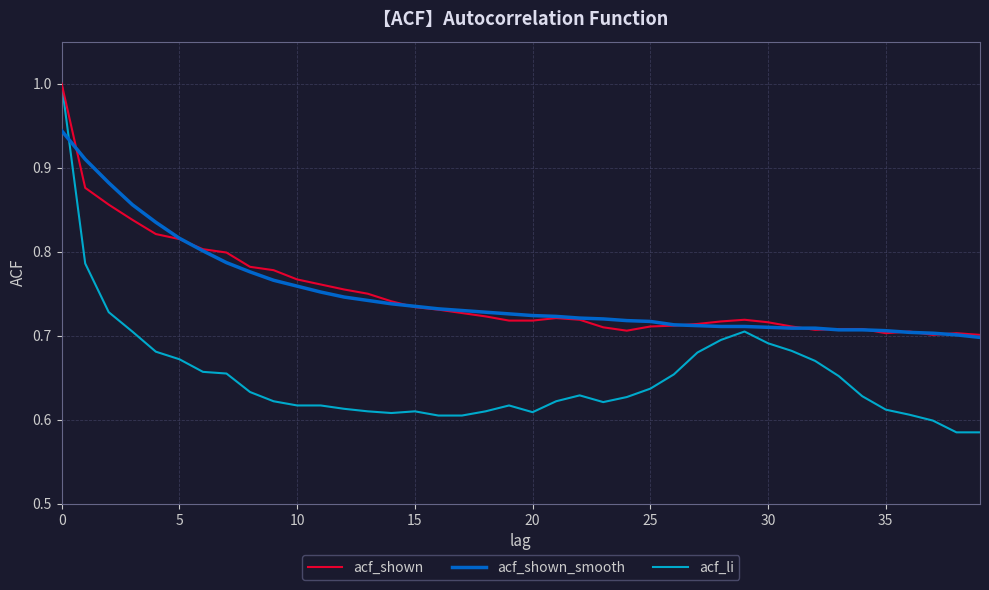

What is the maximum value for acf_shown?

1.0